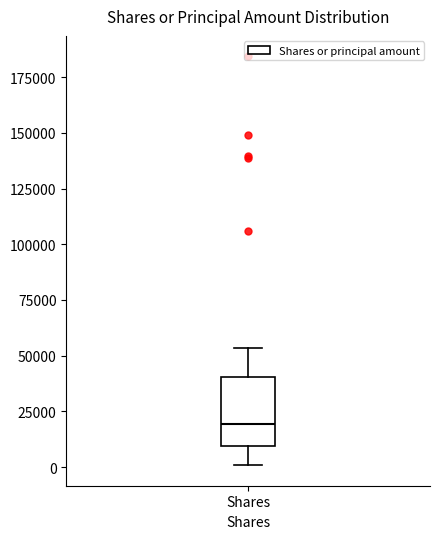

Read this box plot against the y-axis: the position of the median line, the range covered by the box, and the ends of both whiskers. The values are not printed on the chart, so give them approximately, as read against the axis.

median 20000, box 10000 to 40000, whiskers 0 to 55000